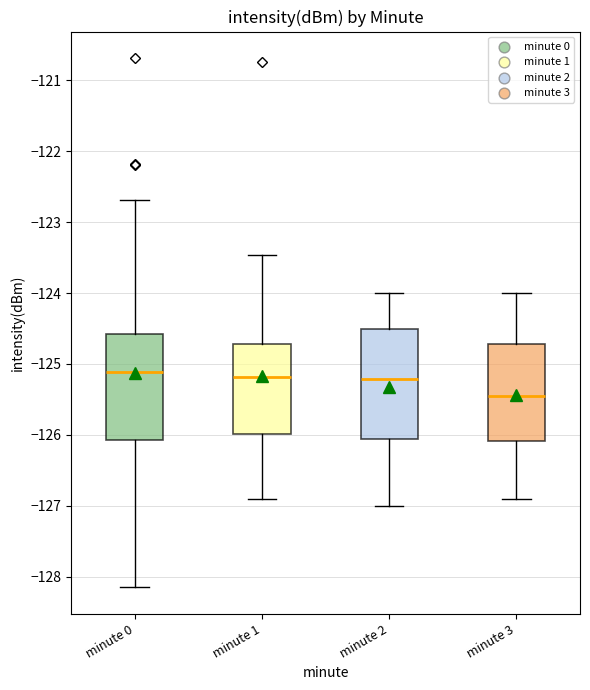

Where is the lower edge of the box for minute 1 on the y-axis? The values are not printed on the chart, so give them approximately, as read against the axis.

-126.0